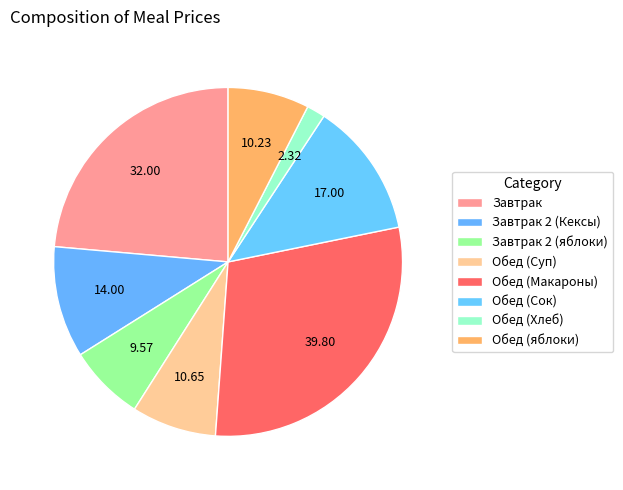

How much of the chart is everything except Завтрак?

76.4%